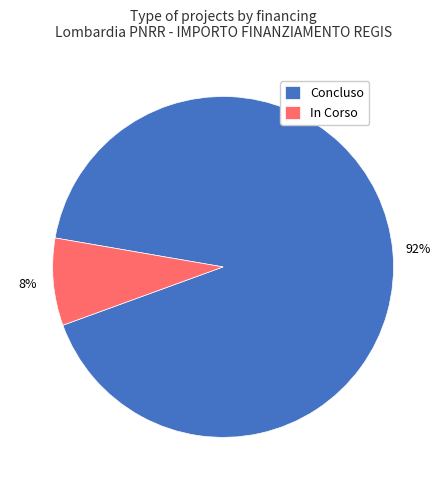

What percentage is the Concluso slice, to the nearest percent?

92%